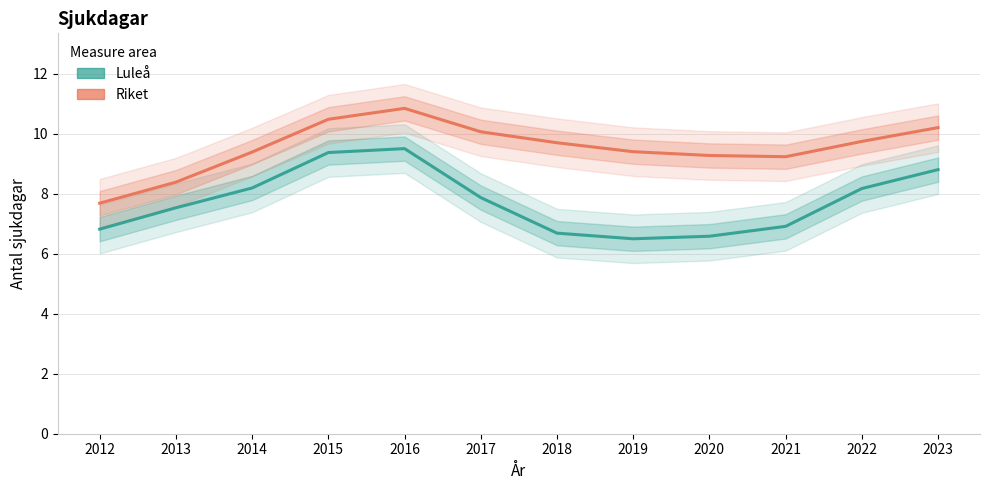

Is it true that Luleå equals 3.9 at 2022?

False